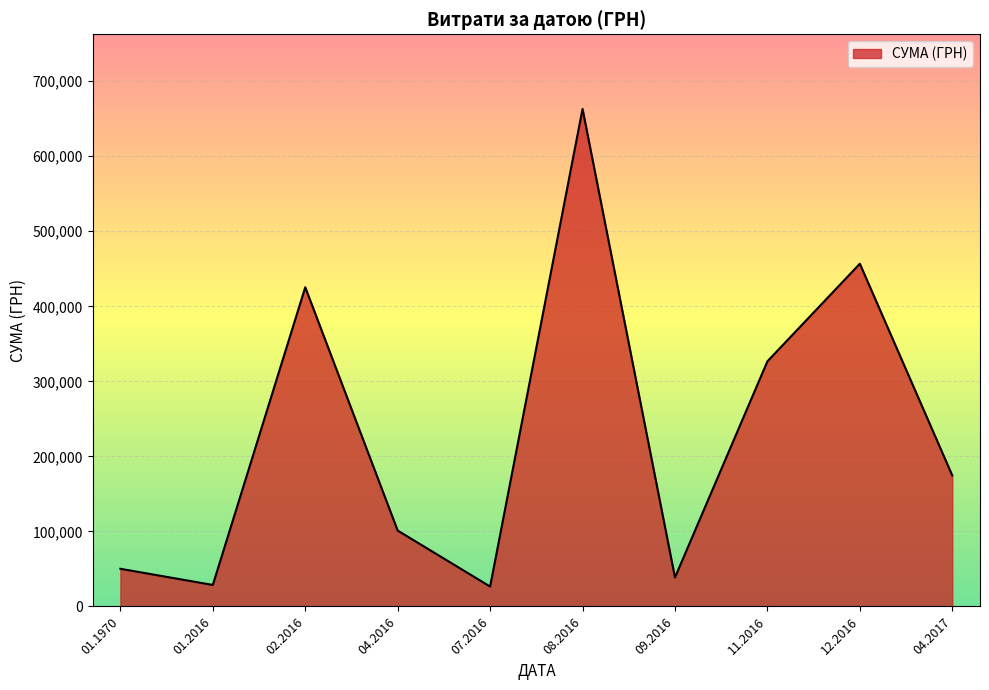

Does the chart have visible grid lines?

Yes